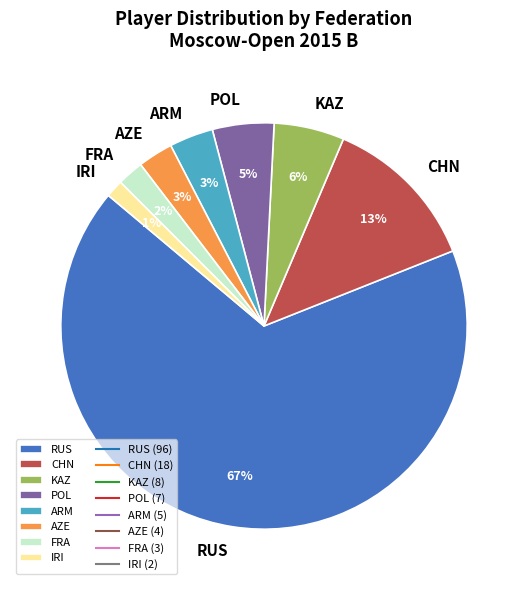

Between POL and KAZ, which is larger?

KAZ